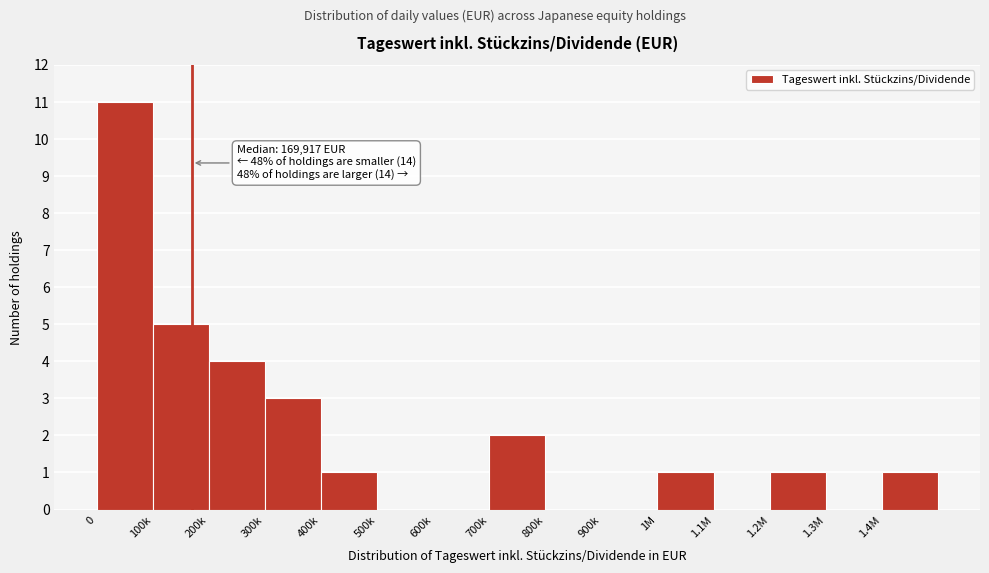

Reading left to right, what are all the values shown in this chart?

0=11	100k=5	200k=4	300k=3	400k=1	500k=0	600k=0	700k=2	800k=0	900k=0	1M=1	1.1M=0	1.2M=1	1.3M=0	1.4M=1